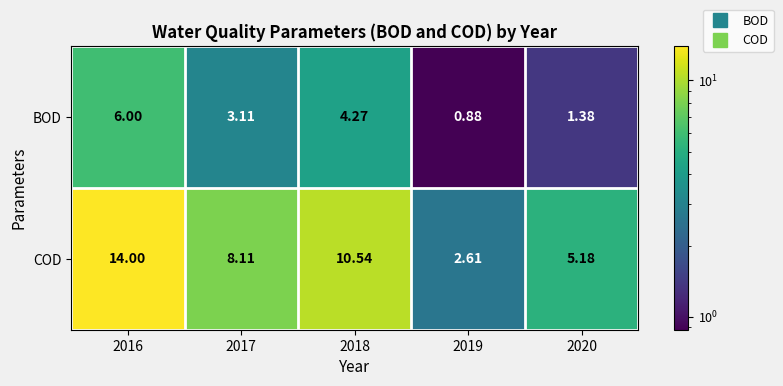

Which series has the widest spread of values?

COD